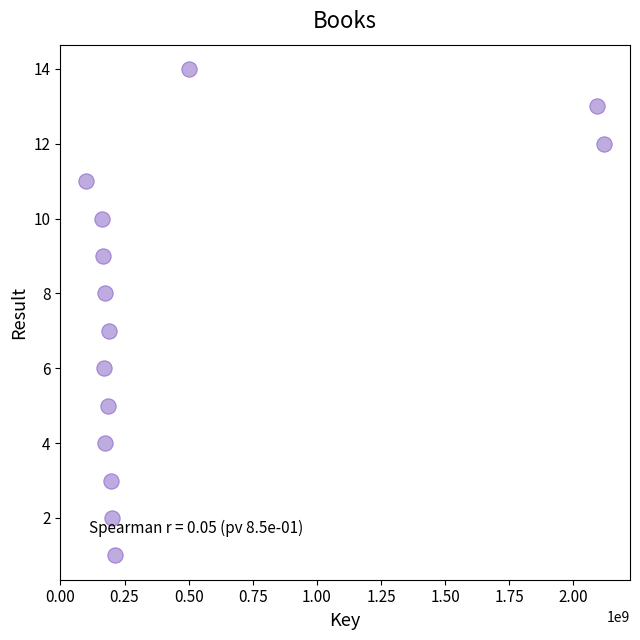

What is the range of Y values (max minus min)?

13